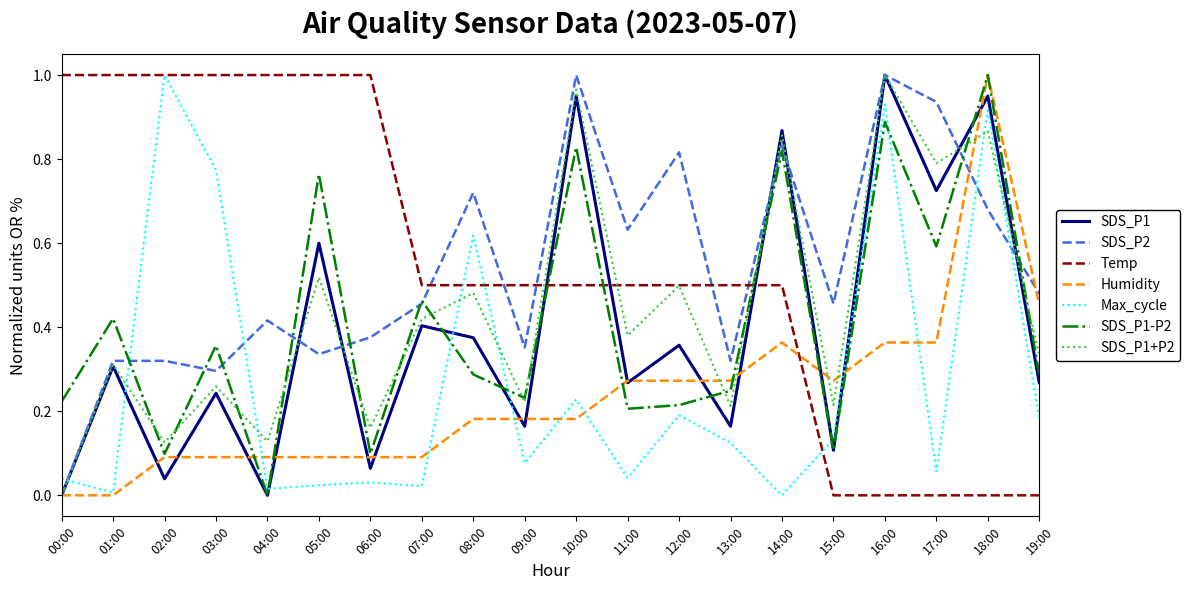

At which category is the sum across all series the highest?

18:00